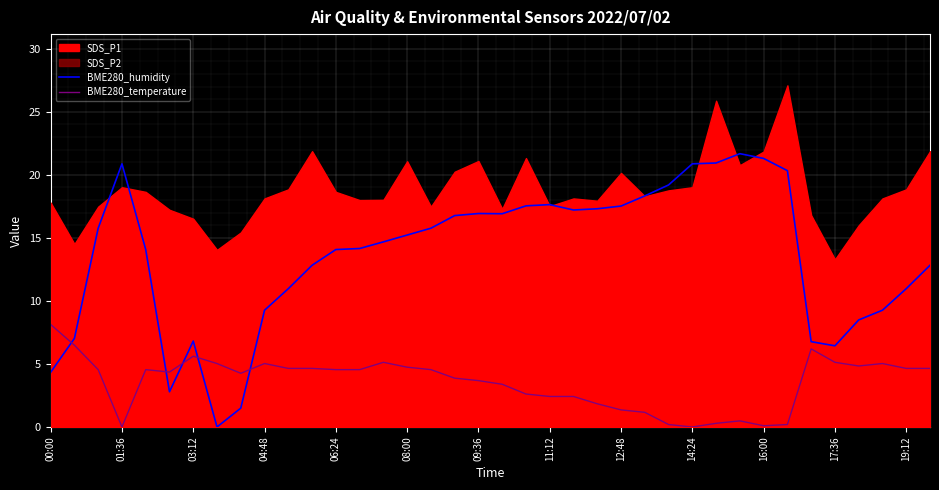

How many lines are shown in the chart?

2